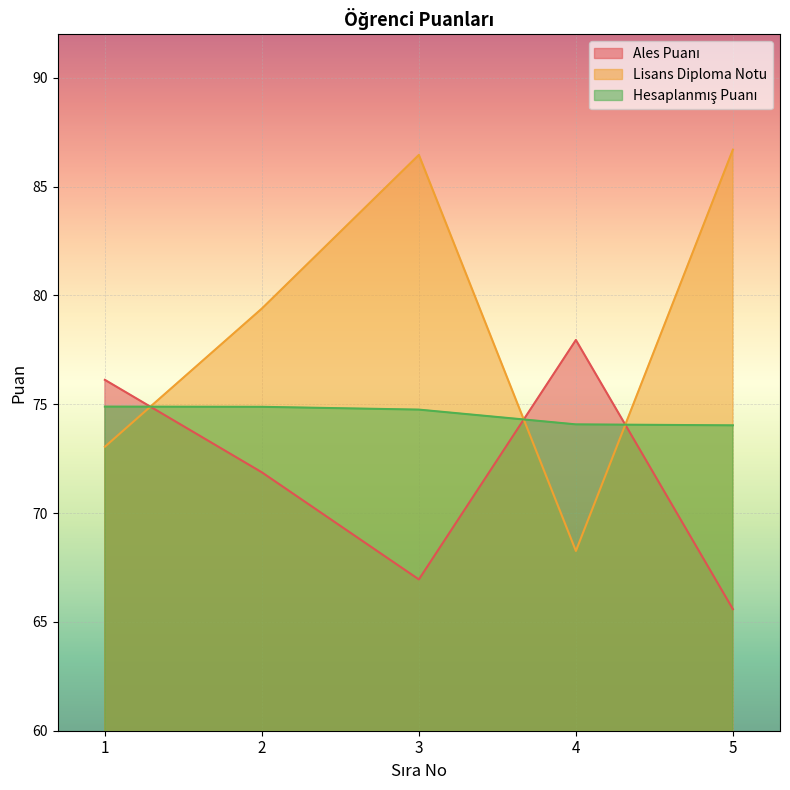

Which series has the largest total across all categories?

Lisans Diploma Notu